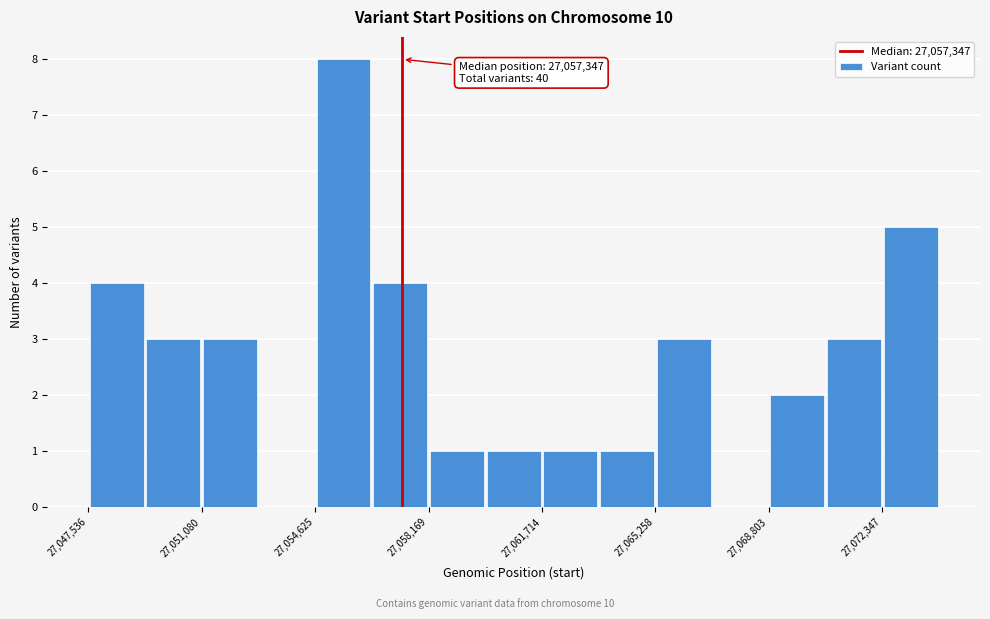

Read against the x-axis, roughly where is the centre of the tallest bar?

27055500